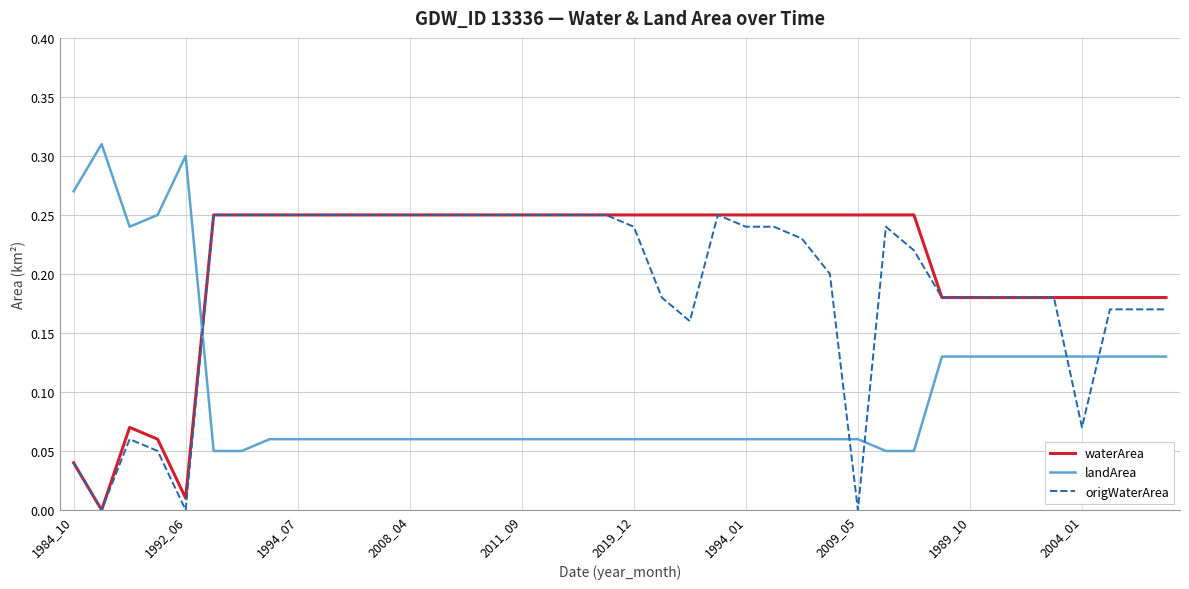

Rank the series by their average value, from lowest to highest.

landArea, origWaterArea, waterArea